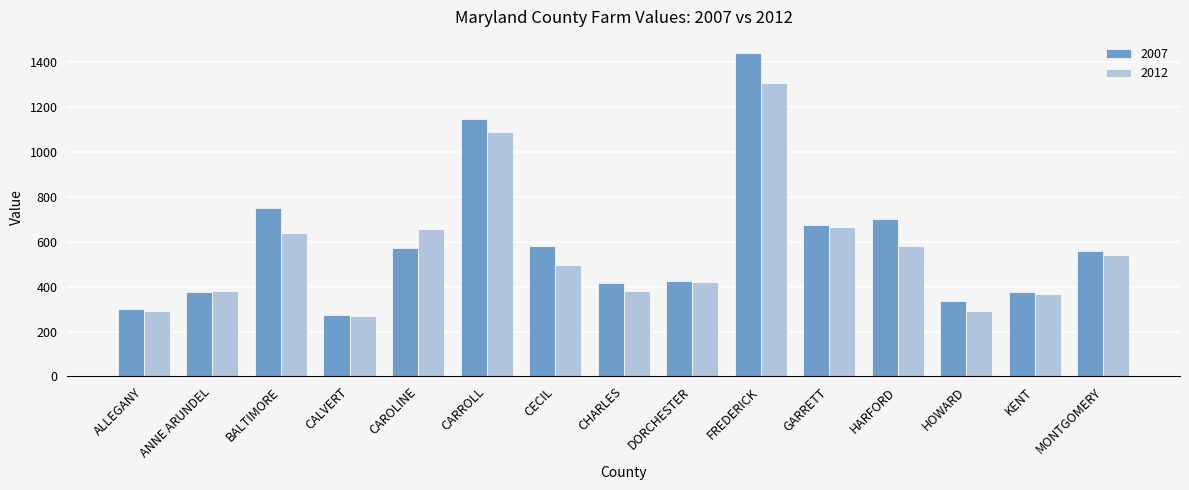

What is the sum of all 2012 values?

8389